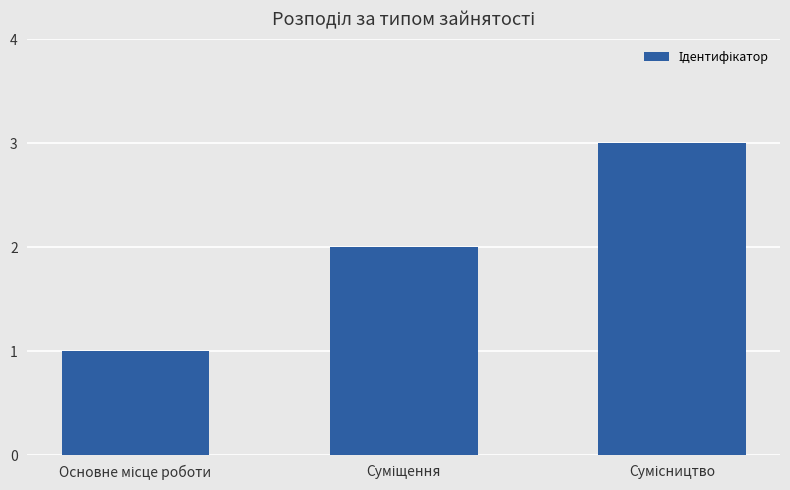

What is the smallest value displayed?

1